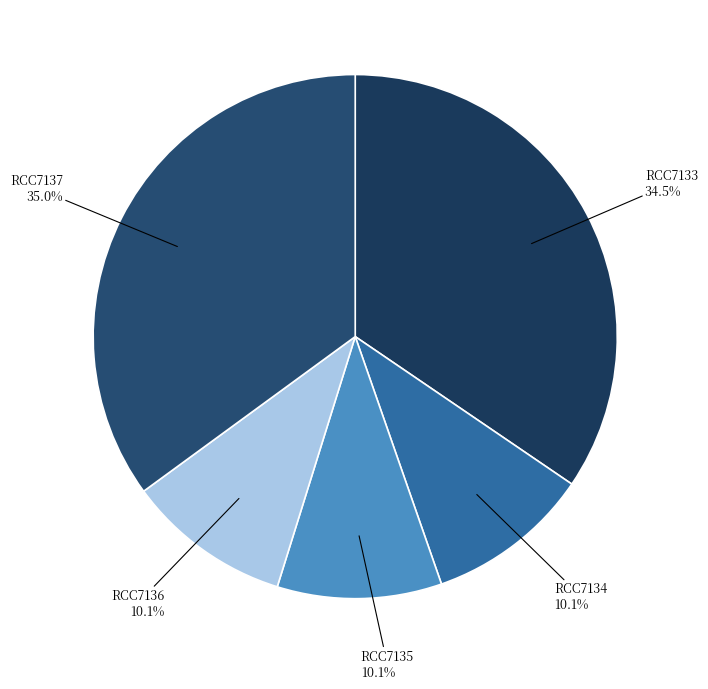

What is the largest slice in the pie chart?

RCC7137